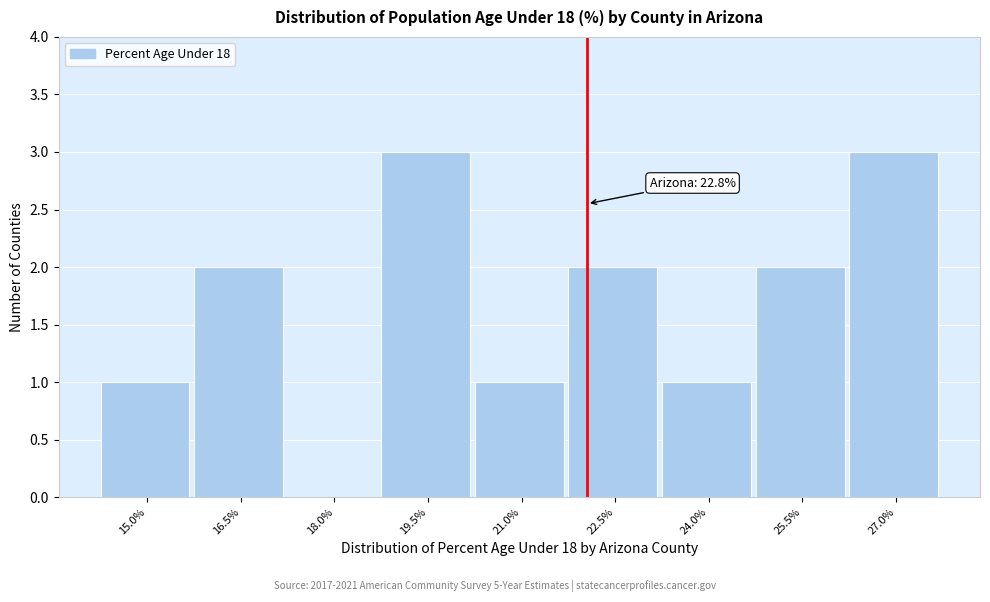

Reading right to left, transcribe all the data shown in this chart.

27.0%=3	25.5%=2	24.0%=1	22.5%=2	21.0%=1	19.5%=3	18.0%=0	16.5%=2	15.0%=1